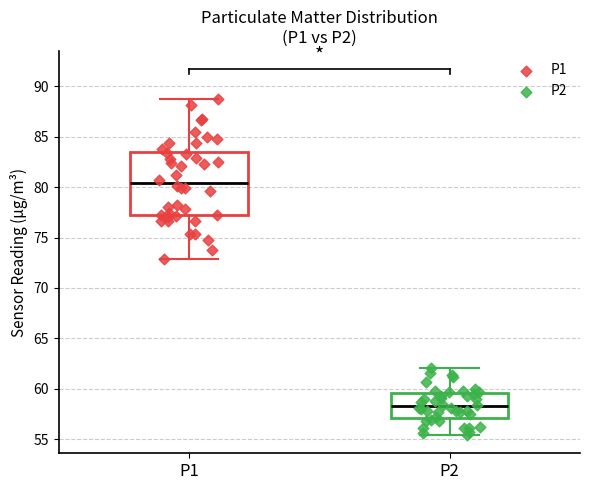

Where is the upper edge of the box for P1 on the y-axis? The values are not printed on the chart, so give them approximately, as read against the axis.

83.5